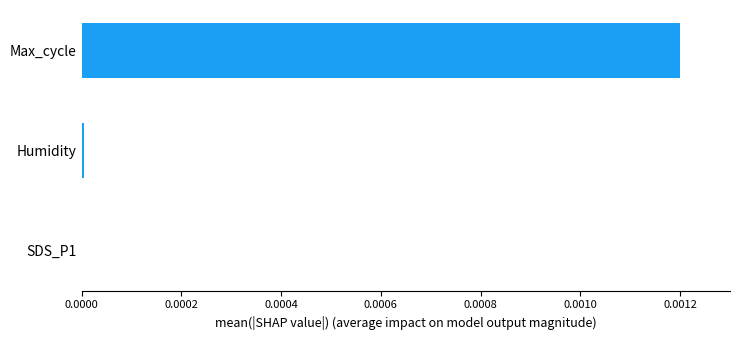

Which has a higher value, Max_cycle or SDS_P1?

Max_cycle